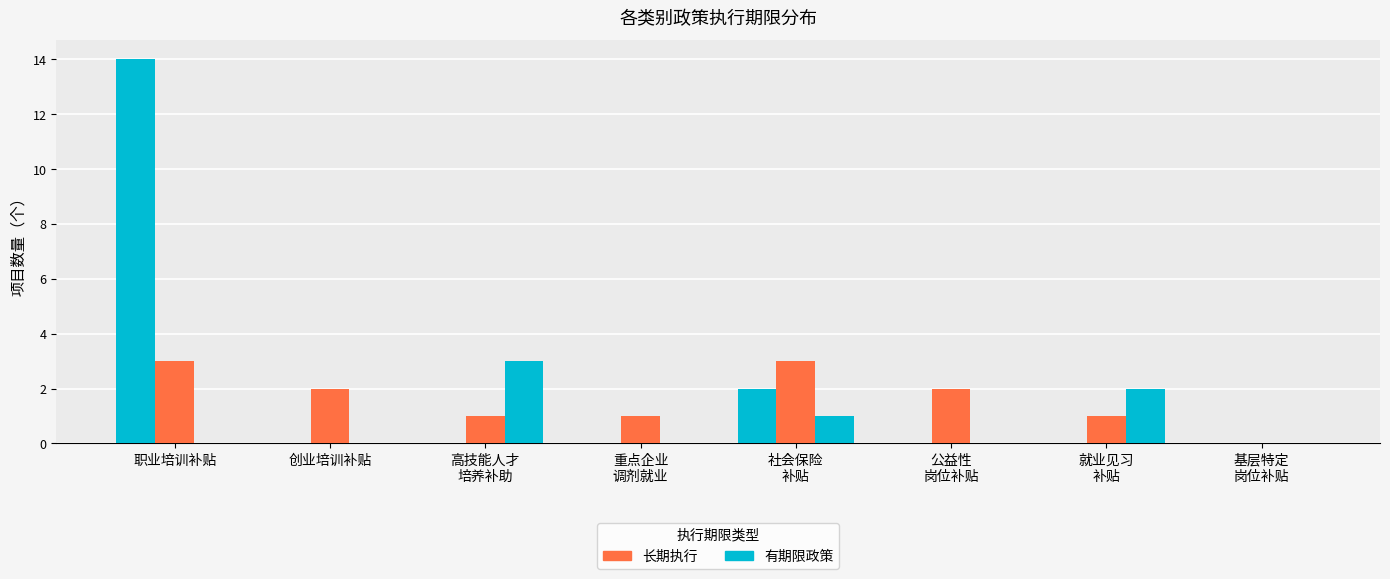

Reading right to left, what are all the values shown in this chart?

有期限政策: 基层特定
岗位补贴=0	就业见习
补贴=0	公益性
岗位补贴=0	社会保险
补贴=2	重点企业
调剂就业=0	高技能人才
培养补助=0	创业培训补贴=0	职业培训补贴=14
长期执行: 基层特定
岗位补贴=0	就业见习
补贴=1	公益性
岗位补贴=2	社会保险
补贴=3	重点企业
调剂就业=1	高技能人才
培养补助=1	创业培训补贴=2	职业培训补贴=3
2022年8月31日止: 基层特定
岗位补贴=0	就业见习
补贴=2	公益性
岗位补贴=0	社会保险
补贴=1	重点企业
调剂就业=0	高技能人才
培养补助=3	创业培训补贴=0	职业培训补贴=0